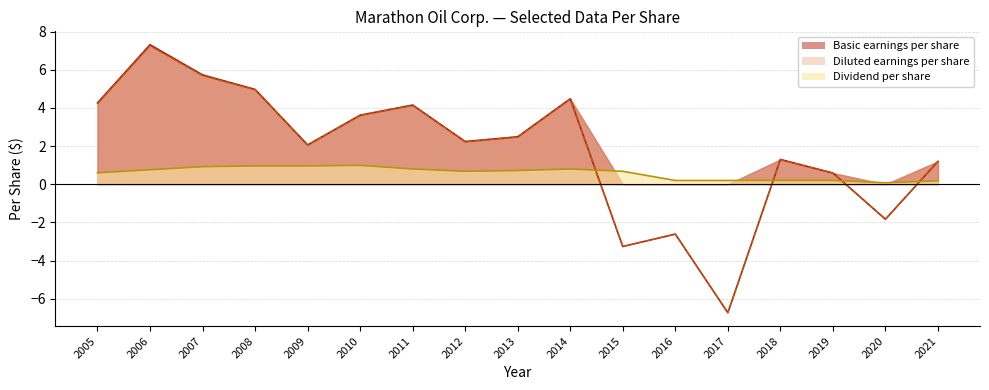

Is it true that Dividend per share equals 1.4 at 2011?

False